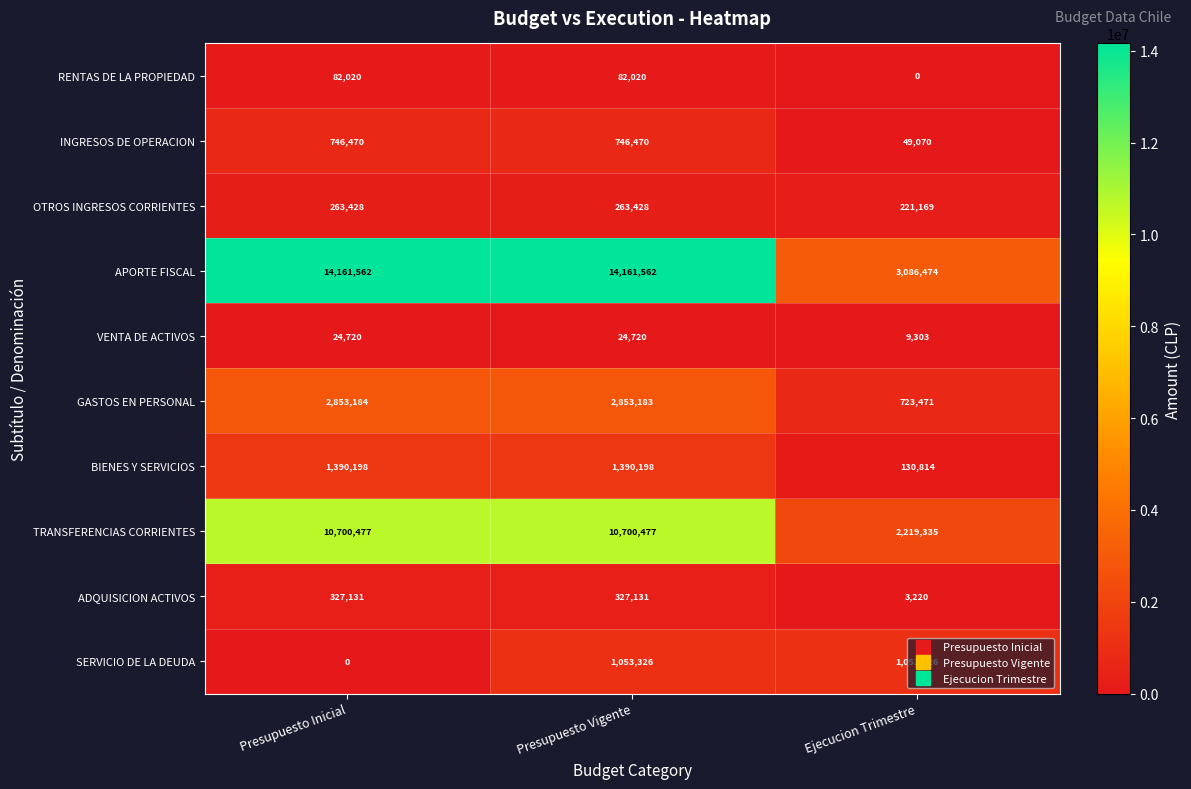

True or false: BIENES Y SERVICIOS has a value of 1390198 at Presupuesto Vigente.

True